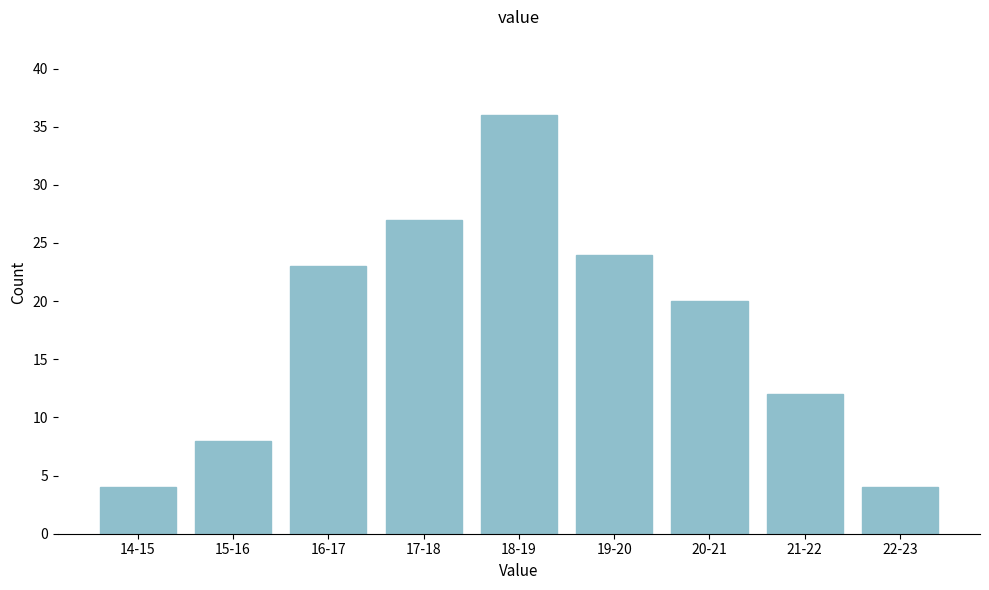

Reading right to left, extract all data points from this chart.

22-23=4	21-22=12	20-21=20	19-20=24	18-19=36	17-18=27	16-17=23	15-16=8	14-15=4